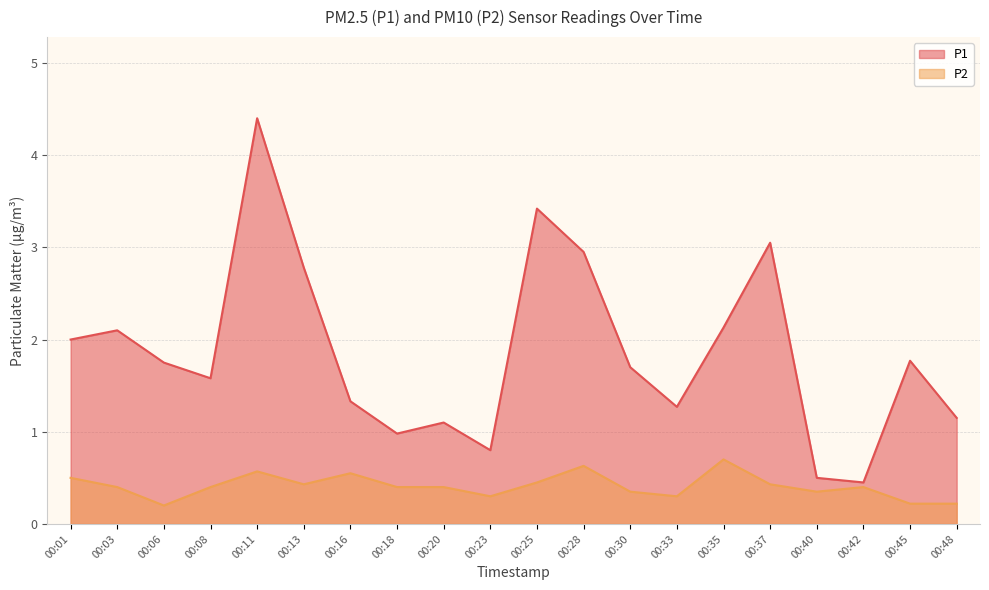

How many distinct data groups are displayed?

2